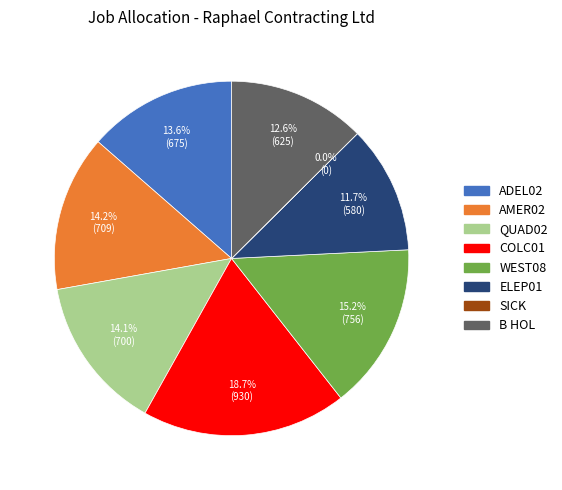

Which slice is the largest?

COLC01